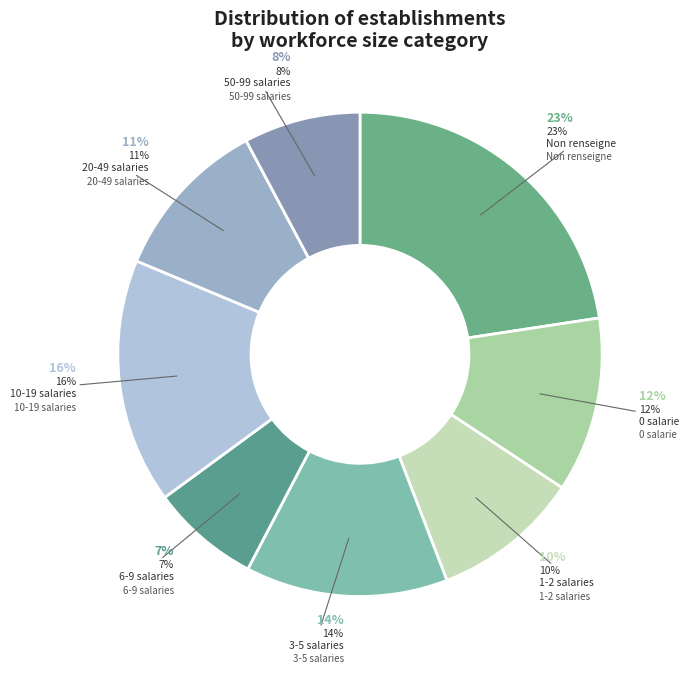

Is it true that 03 is 2% of the pie?

False